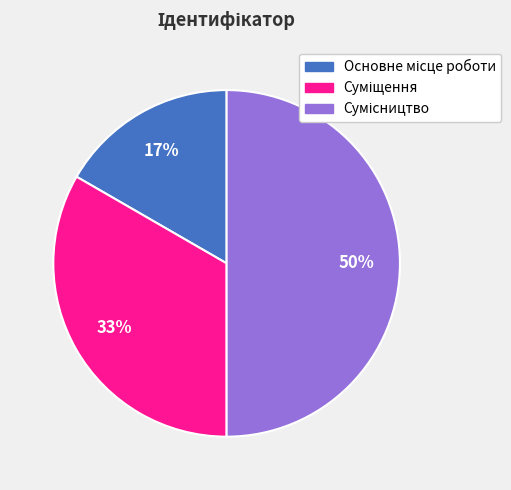

To the nearest percent, what is the average slice percentage?

33%